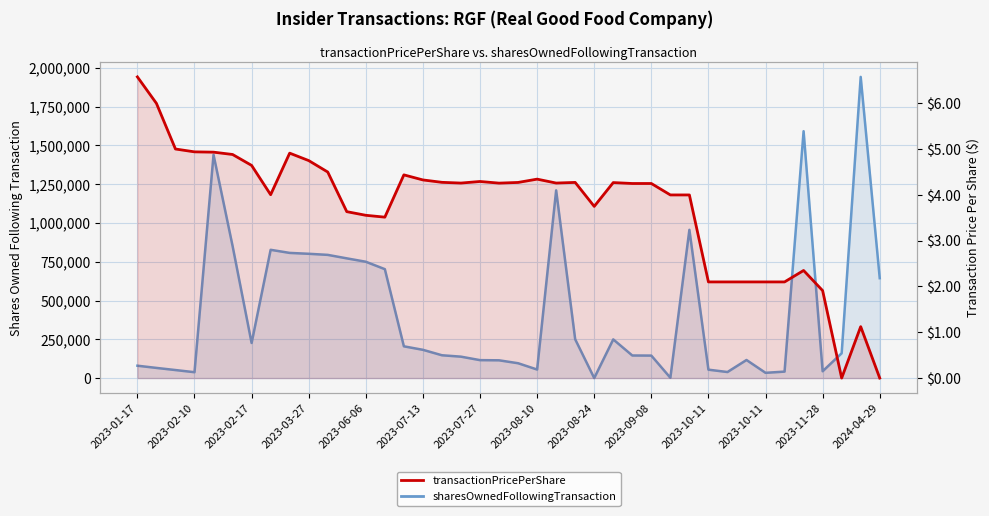

What is the difference between the transactionPricePerShare values at 23 and 2023-09-08?

0.5